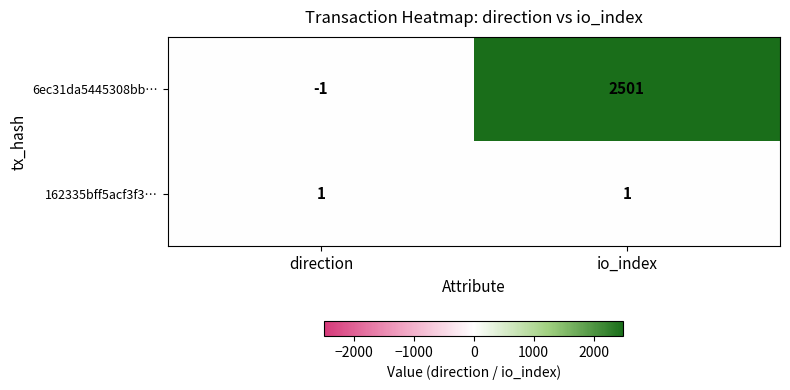

What is the average value of the 6ec31da5445308bb… series?

1250